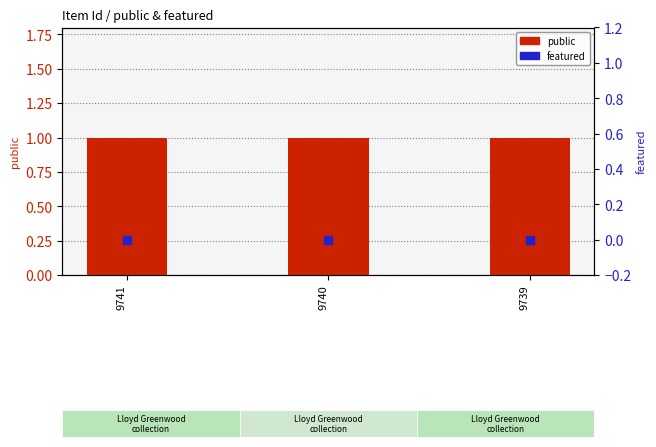

Which series has the largest total across all categories?

public